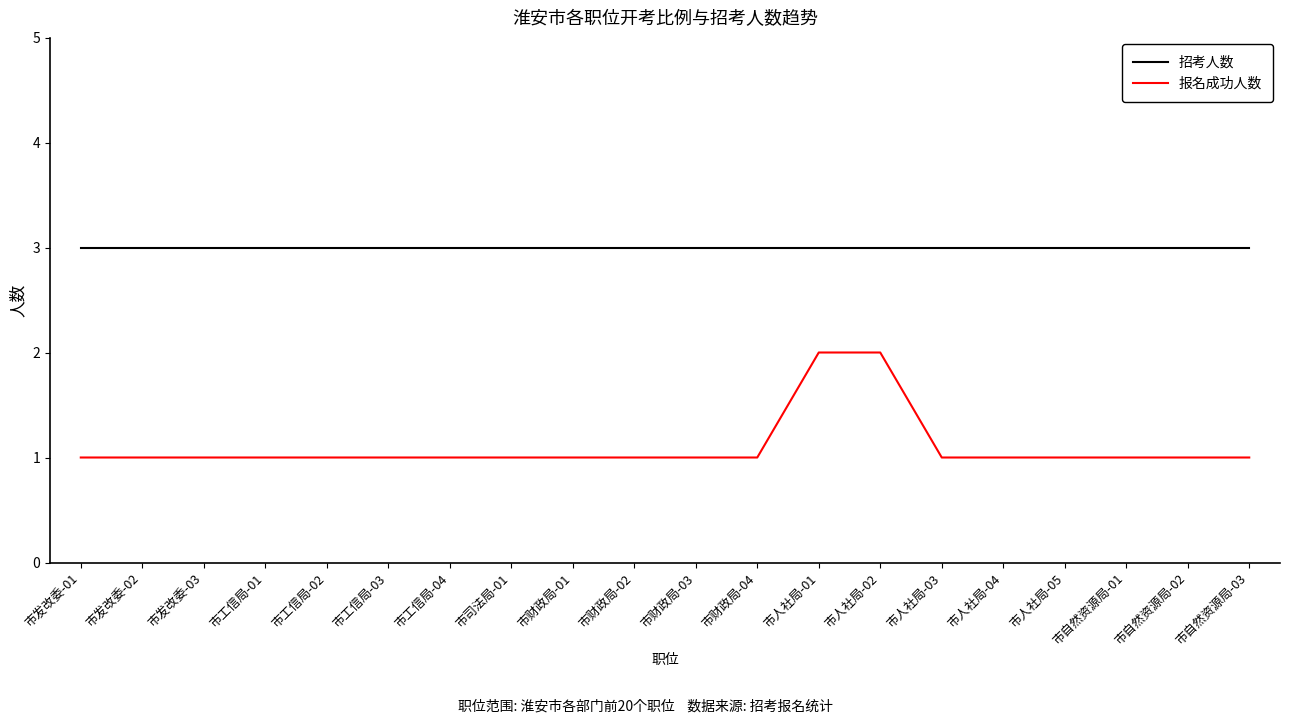

What is the sum of all 招考人数 values?

60